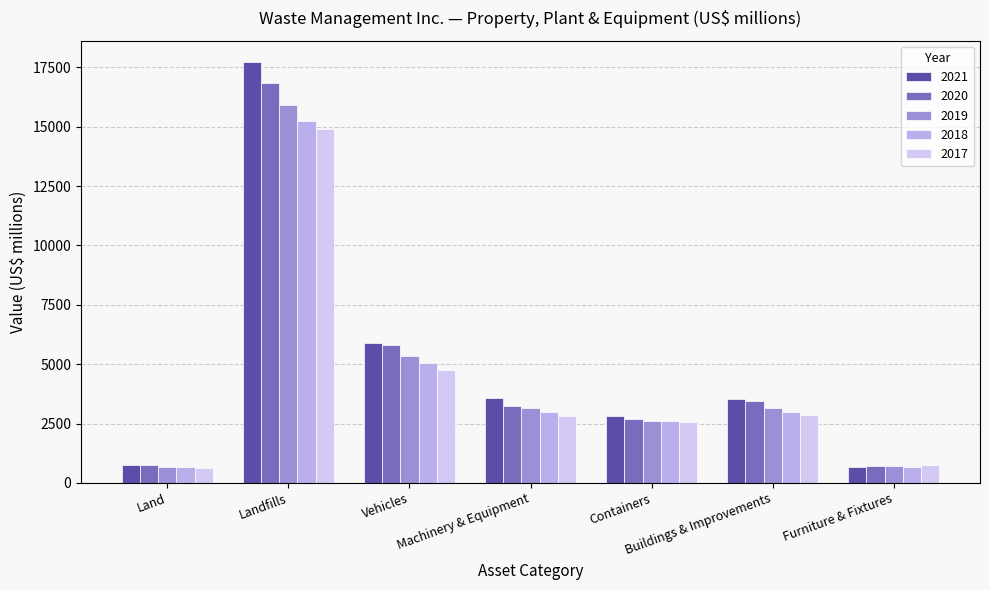

What position from the left is Buildings & Improvements?

6